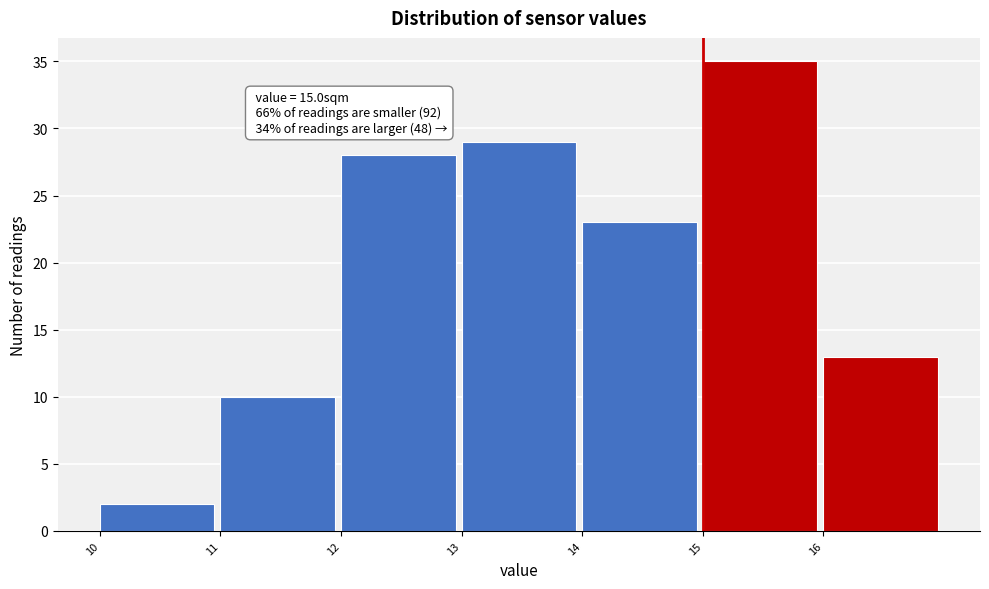

Over which range of the x-axis is the bar tallest?

15 to 16